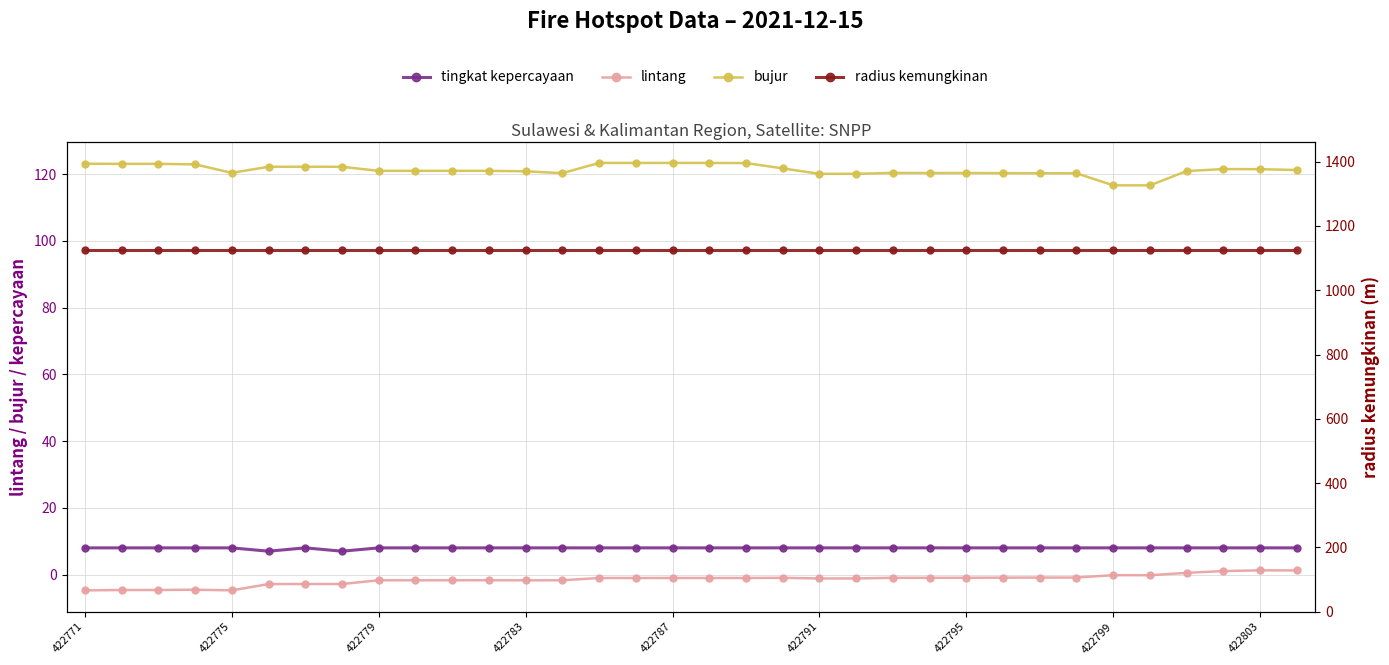

How many lines are shown in the chart?

4